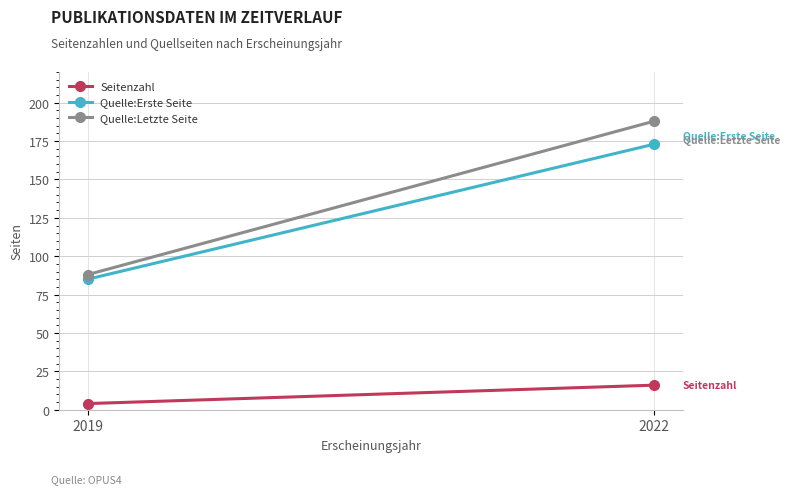

What is the value of the Quelle:Letzte Seite point at the 1st from the left?

88